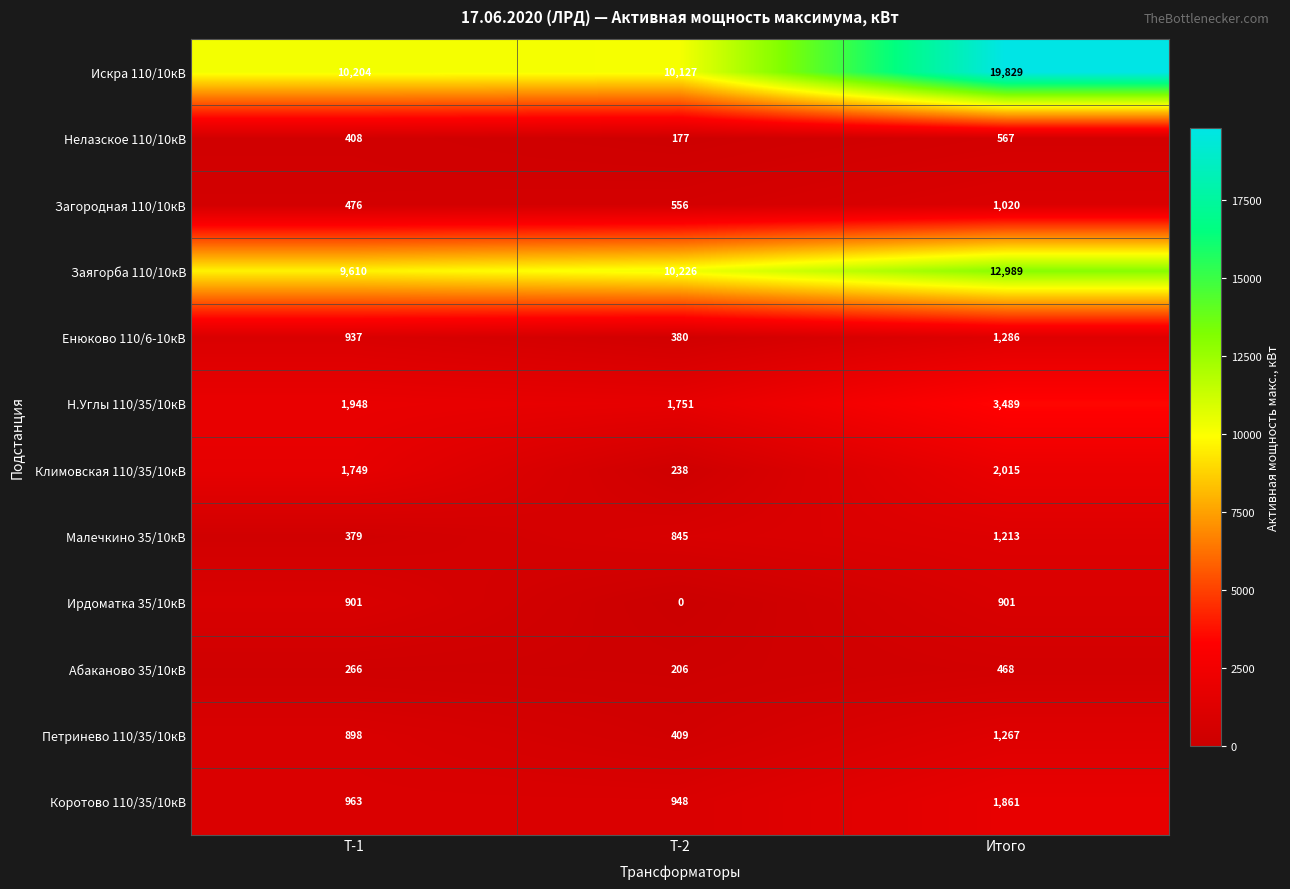

The Загородная 110/10кВ series shows 987 at Т-2. True or false?

False